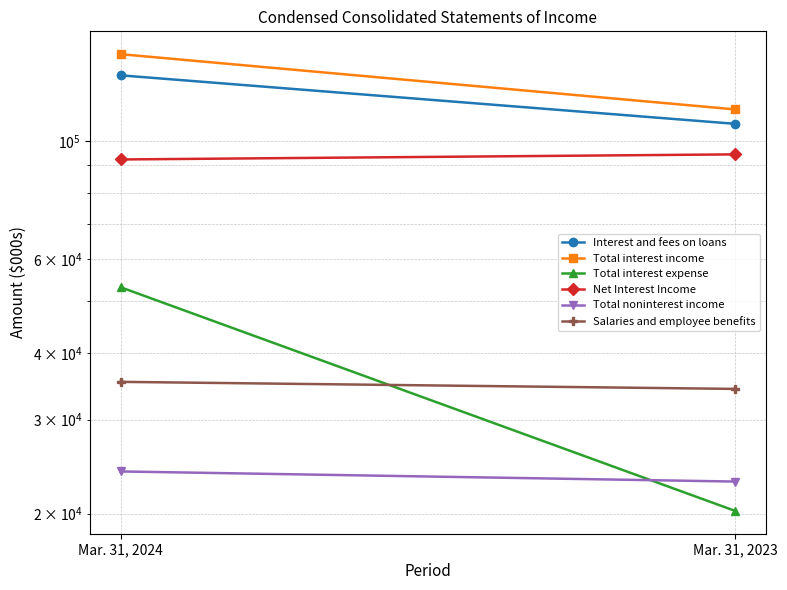

What is the total value across all series at Mar. 31, 2023?

394073